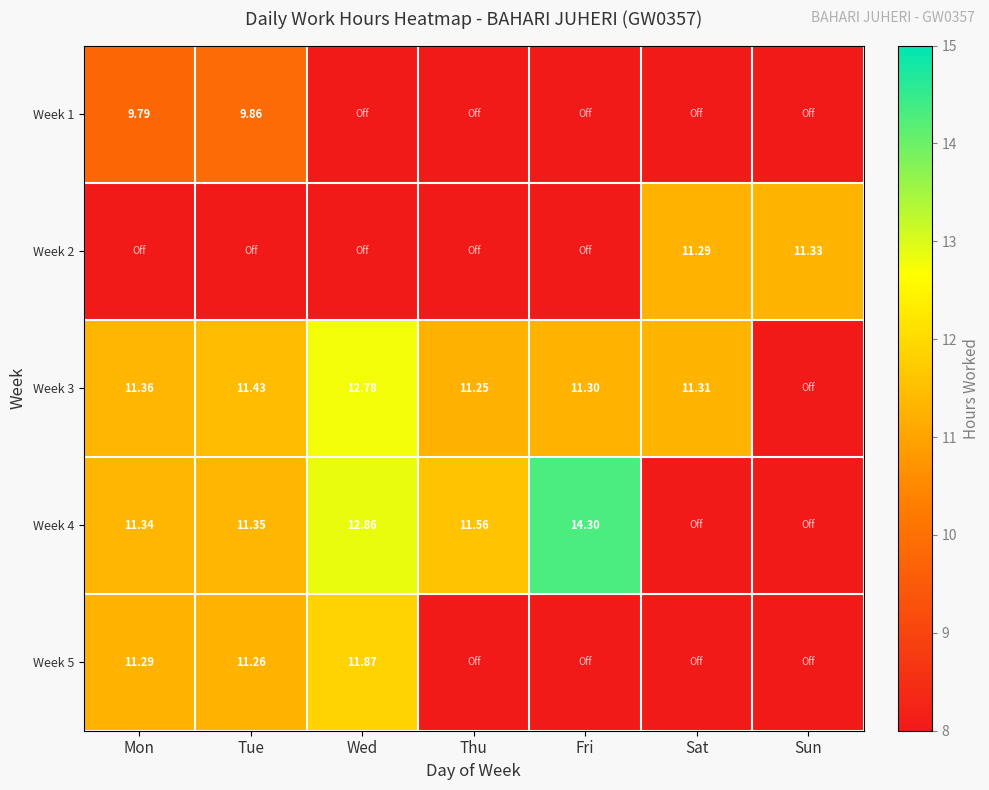

True or false: Week 5 has a value of 11.9 at Wed.

True